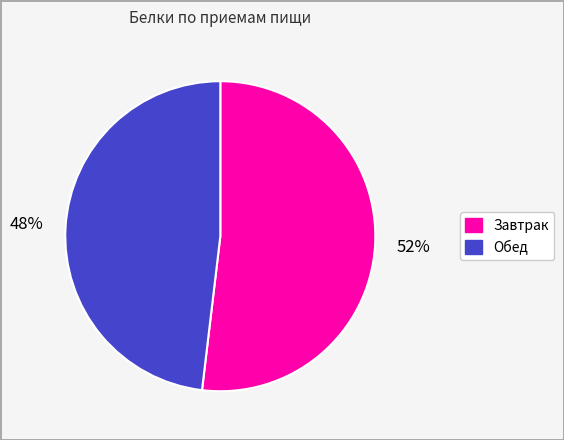

To the nearest percent, what portion does Завтрак represent?

52%